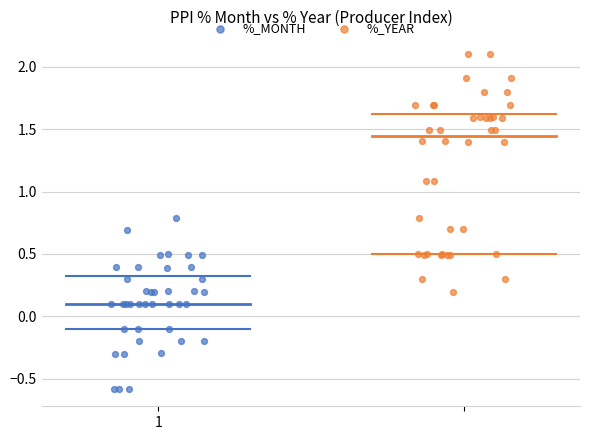

Which series has the largest Y range (max minus min)?

%_YEAR